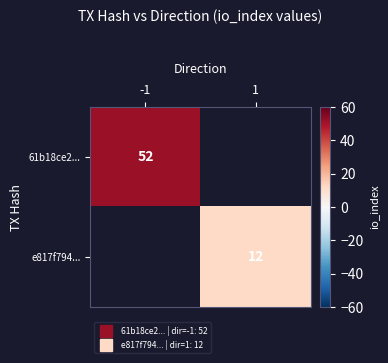

Read the 61b18ce2... value at -1.

52.0